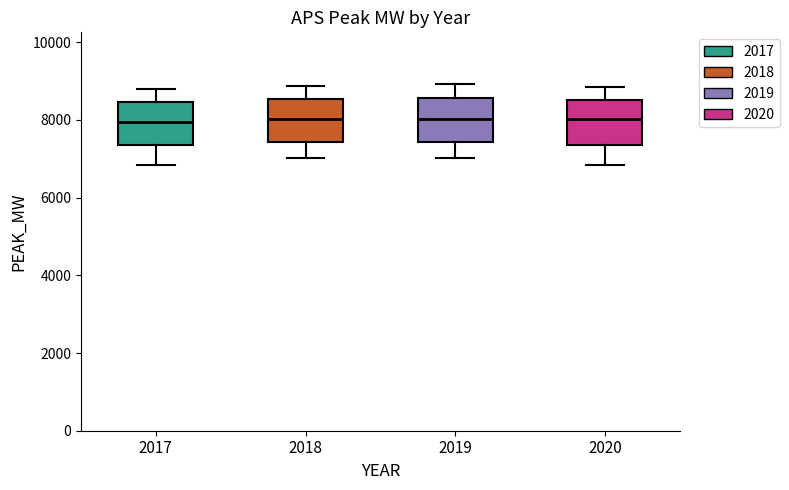

Where is the lower edge of the box at x = 2019 on the y-axis? The values are not printed on the chart, so give them approximately, as read against the axis.

7400